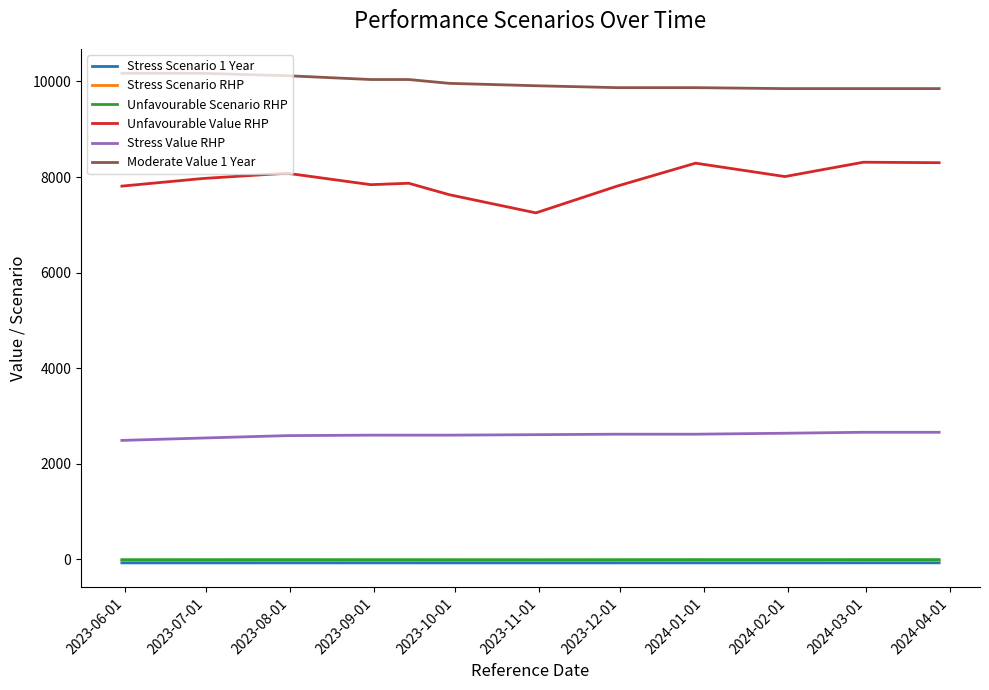

What is the maximum value shown in the chart?

10170.0